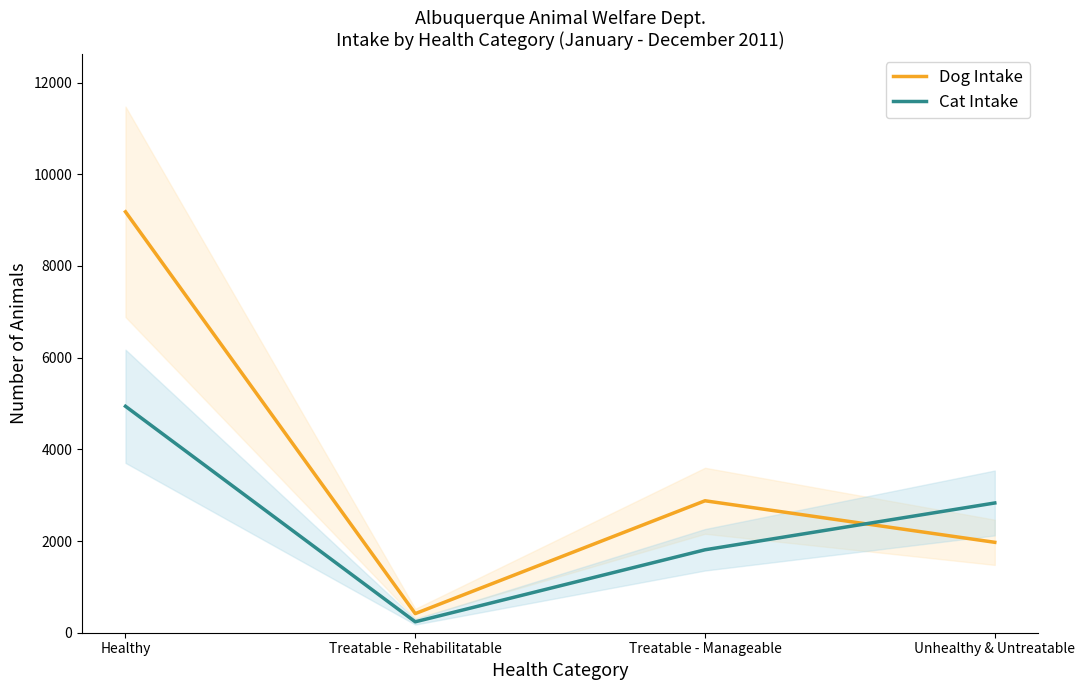

Is the value of Dog Intake at Unhealthy & Untreatable greater than the value of Cat Intake at Healthy?

No